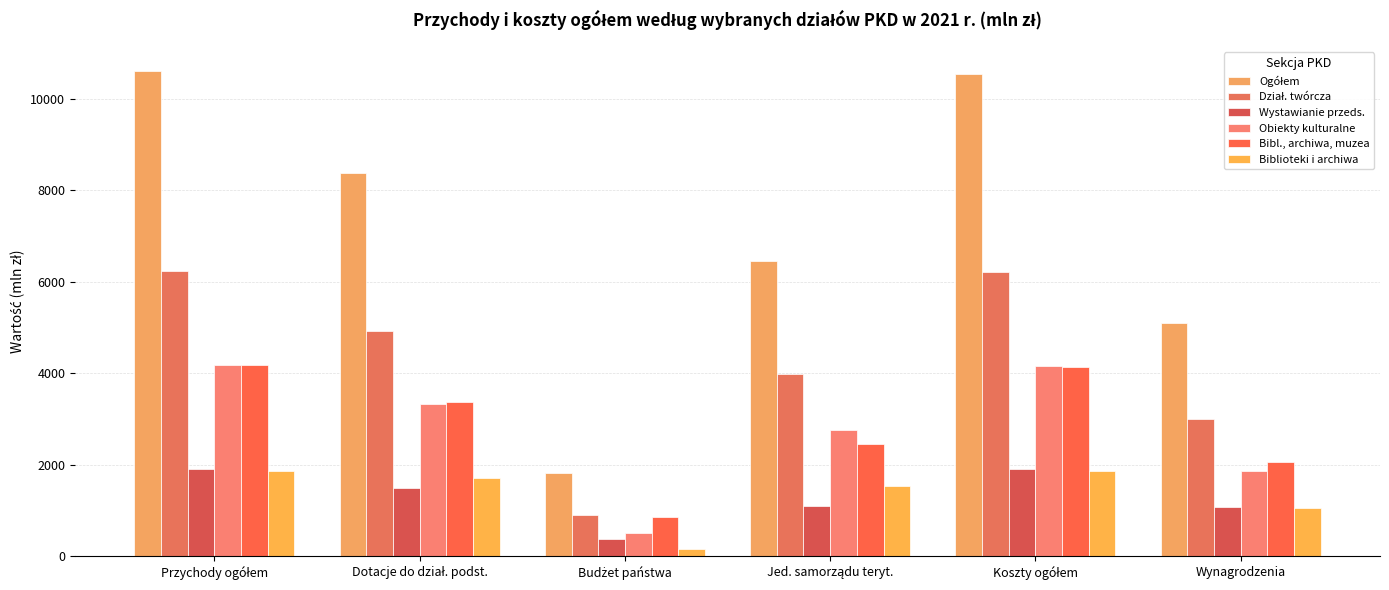

How many values in the Bibl., archiwa, muzea series are below 3365?

3